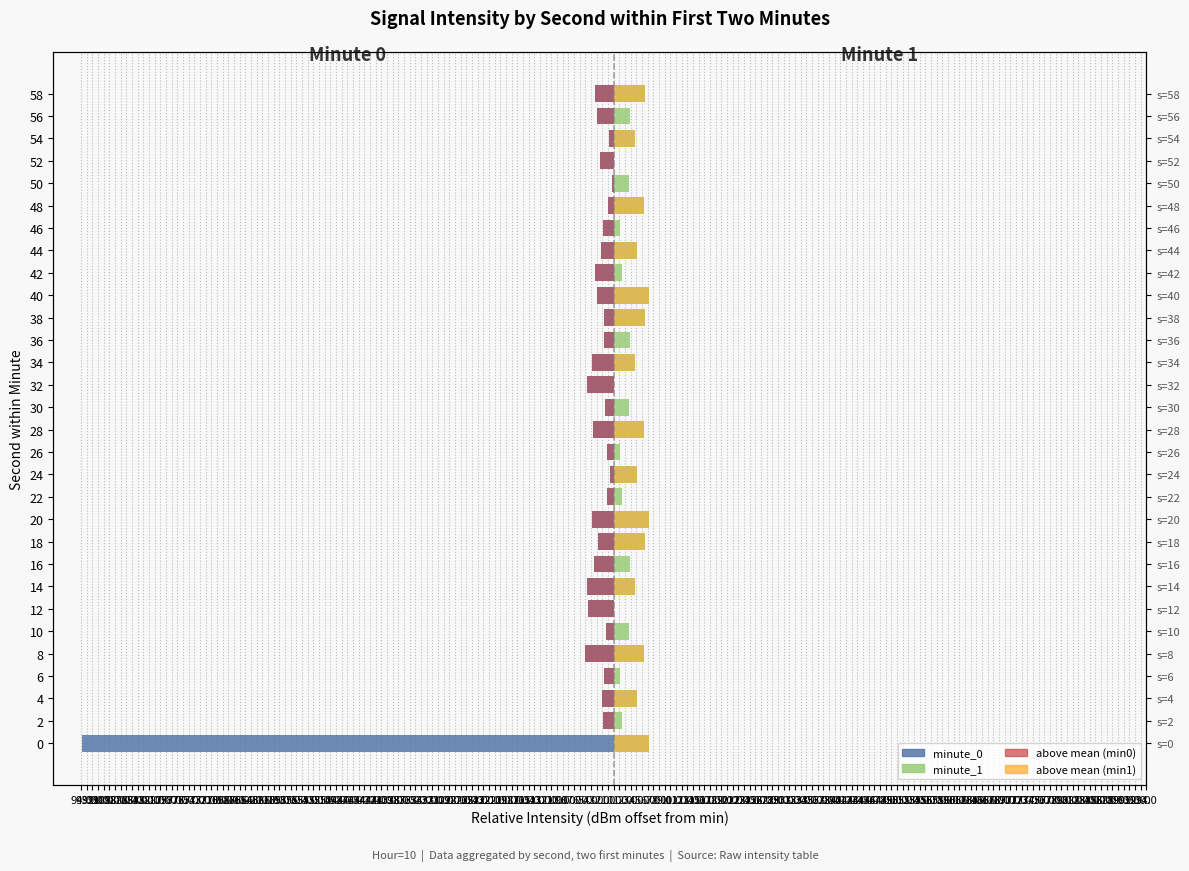

At how many categories does at least one series exceed -11?

30